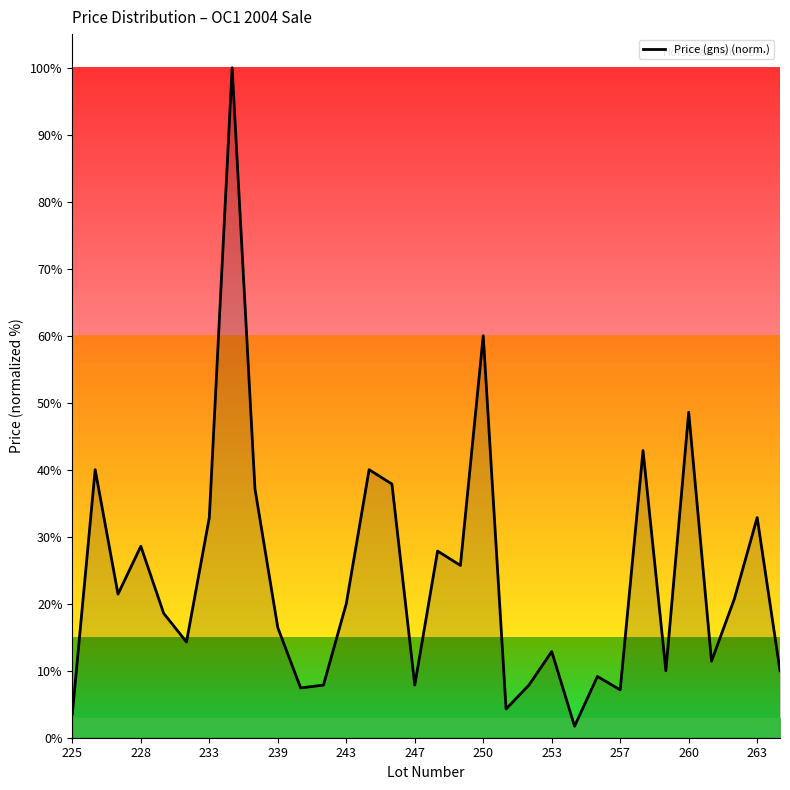

How many lines are shown in the chart?

1